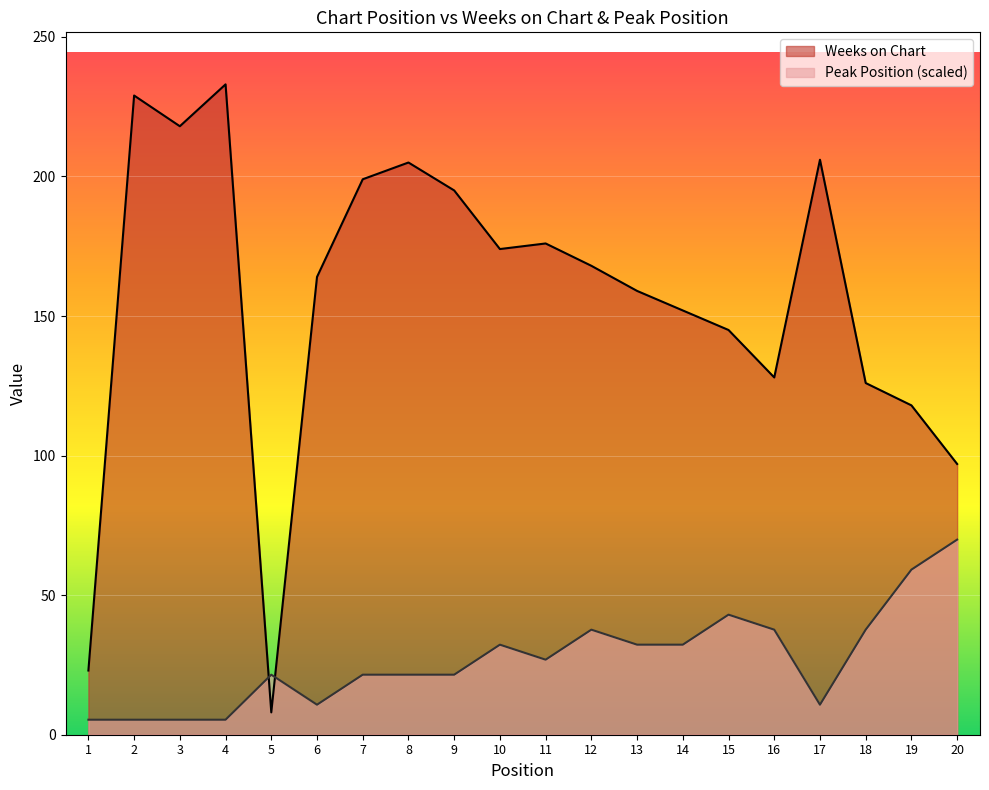

Is the value of Weeks on Chart at 19 greater than the value of Peak Position at 1?

Yes